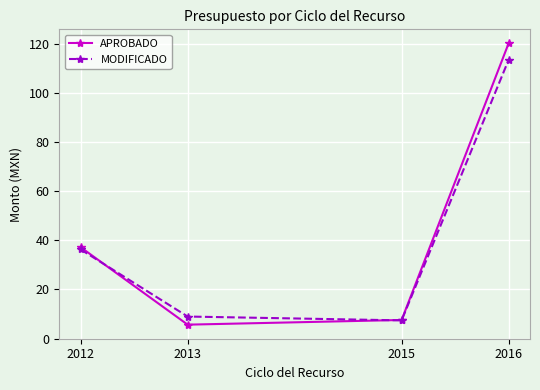

The value of MODIFICADO at 2015 is 7.4. True or false?

True